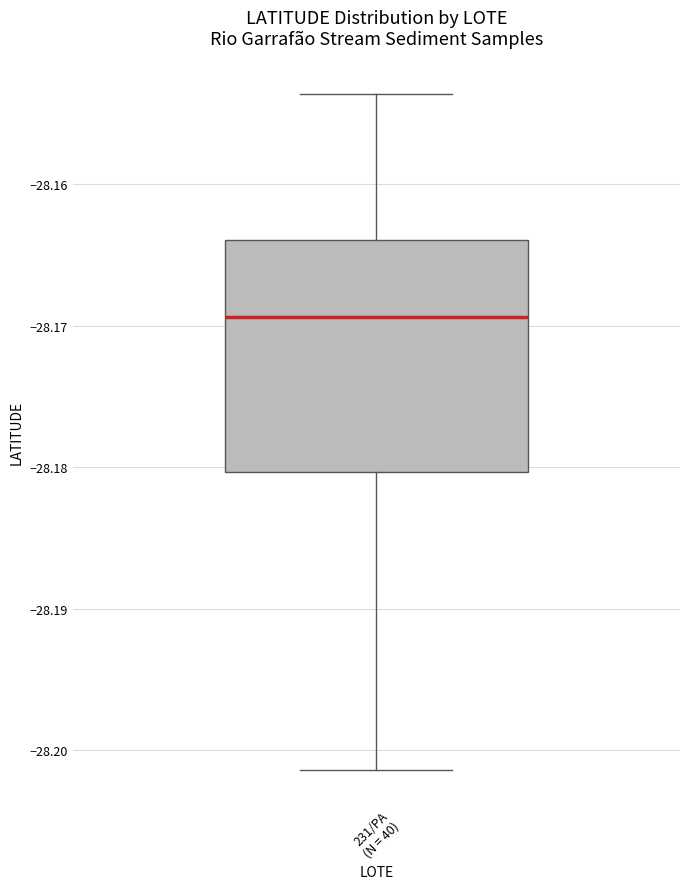

Transcribe this box plot: give where the median line is, the range the box spans, and where the two whiskers end, as read against the y-axis. The values are not printed on the chart, so give them approximately, as read against the axis.

median -28.169, box -28.180 to -28.164, whiskers -28.201 to -28.154